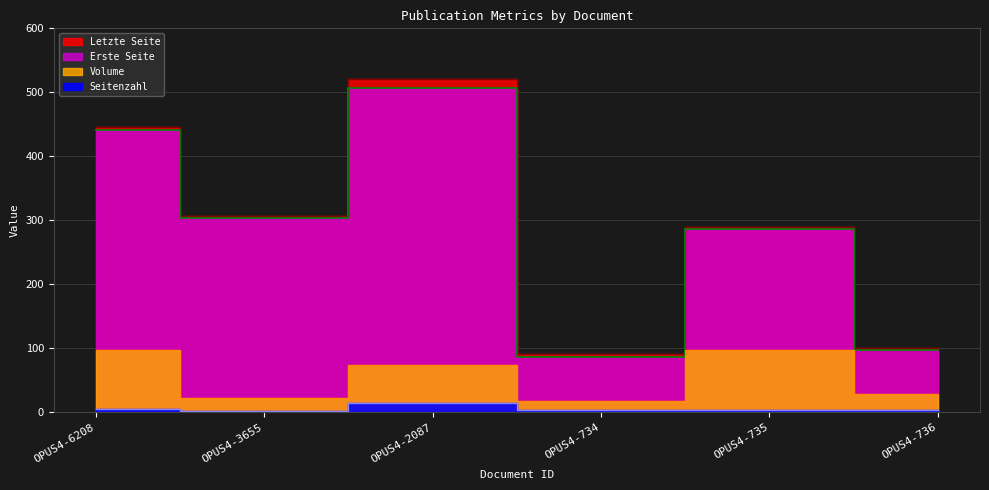

Reading left to right, transcribe all the data shown in this chart.

Volume: OPUS4-6208=97	OPUS4-3655=23	OPUS4-2087=74	OPUS4-734=18	OPUS4-735=98	OPUS4-736=29
Erste Seite: OPUS4-6208=441	OPUS4-3655=304	OPUS4-2087=507	OPUS4-734=87	OPUS4-735=286	OPUS4-736=98
Letzte Seite: OPUS4-6208=446	OPUS4-3655=306	OPUS4-2087=521	OPUS4-734=91	OPUS4-735=289	OPUS4-736=101
Seitenzahl: OPUS4-6208=5	OPUS4-3655=2	OPUS4-2087=14	OPUS4-734=4	OPUS4-735=3	OPUS4-736=3